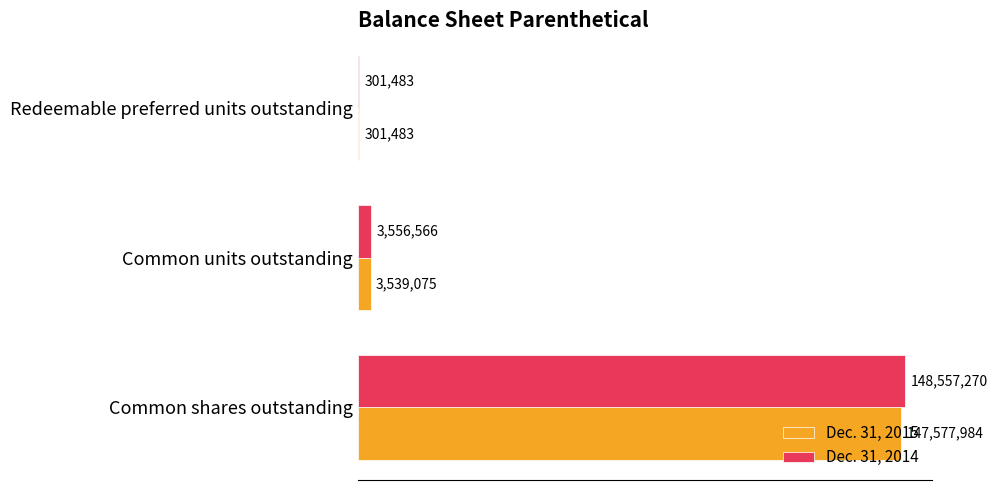

List the series in order of their peak value, highest first.

Dec. 31, 2014, Dec. 31, 2015